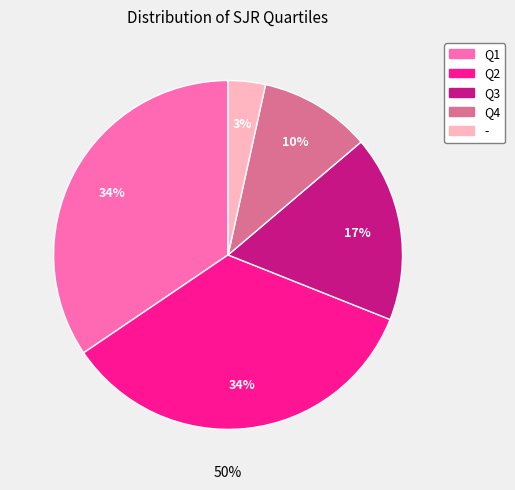

Is it true that Q4 is 24% of the pie?

False